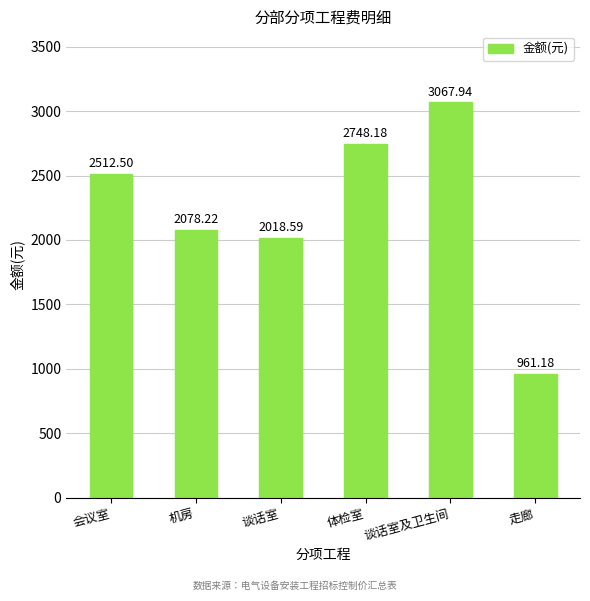

Count the number of values greater than 2512.

3